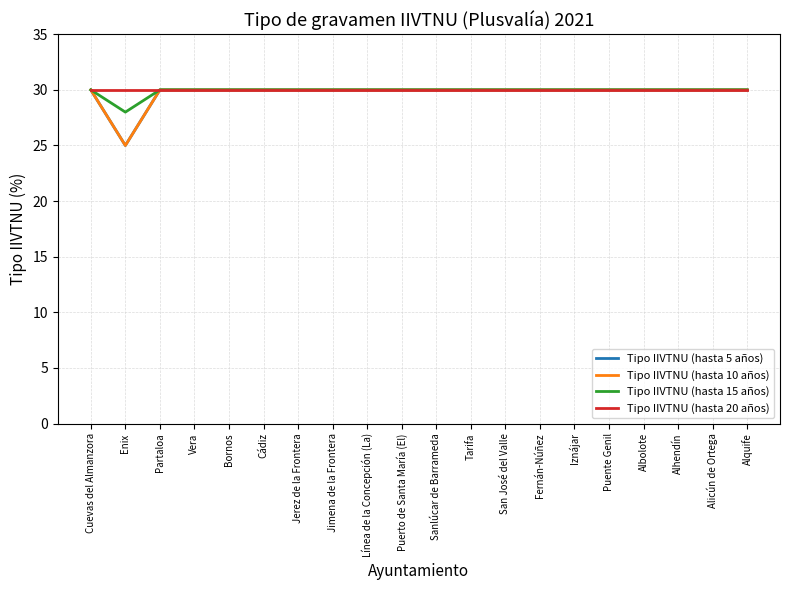

At which label does Tipo IIVTNU (hasta 5 años) reach its minimum?

Enix